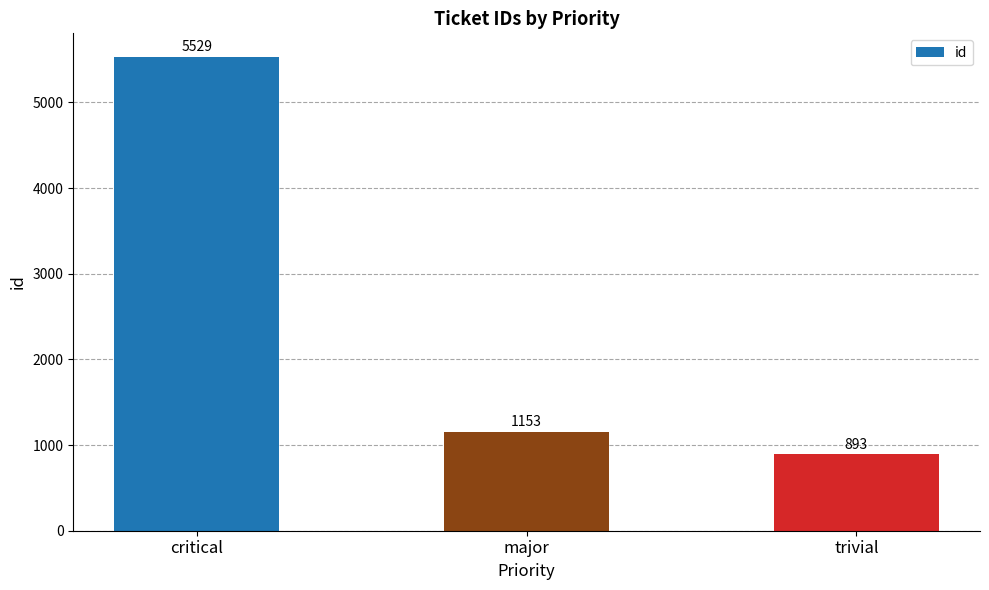

The value at critical is 5529. True or false?

True